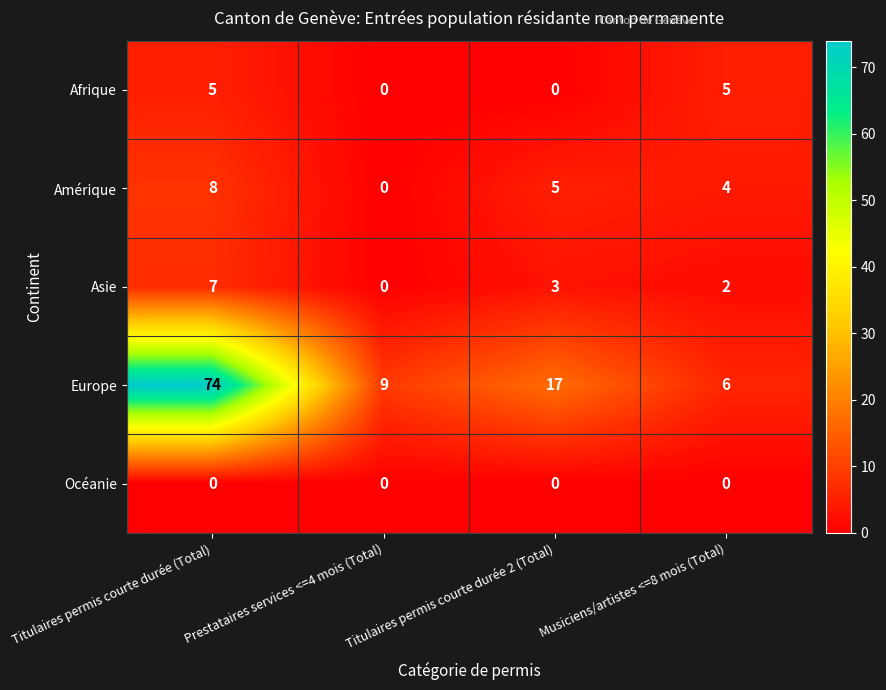

Count the Amérique values in the range 4 to 8.

3